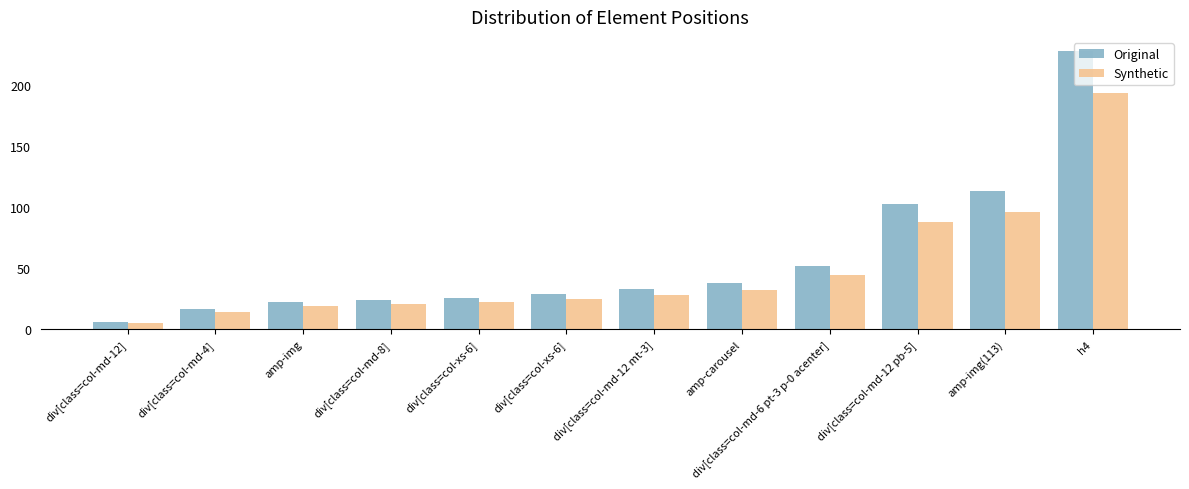

How many data points in Original are less than 33?

6